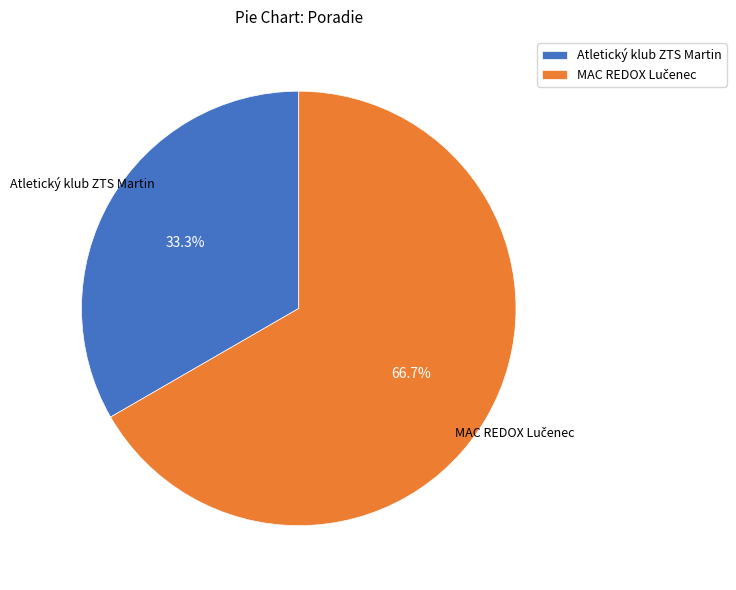

What portion of the pie excludes Atletický klub ZTS Martin?

66.7%